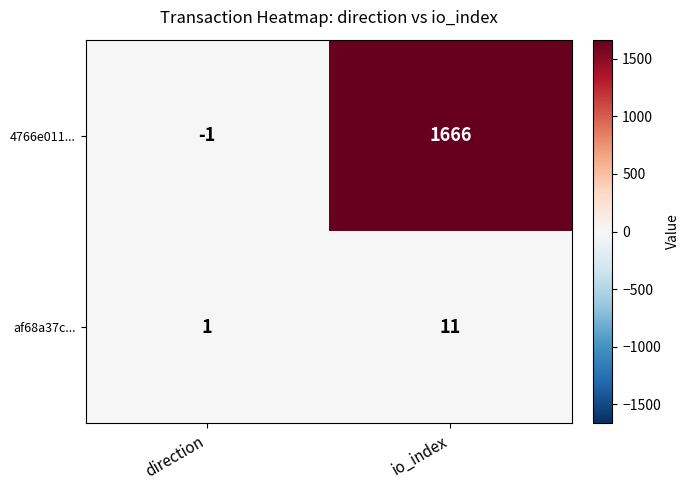

Which series changed the most between direction and io_index?

4766e011...